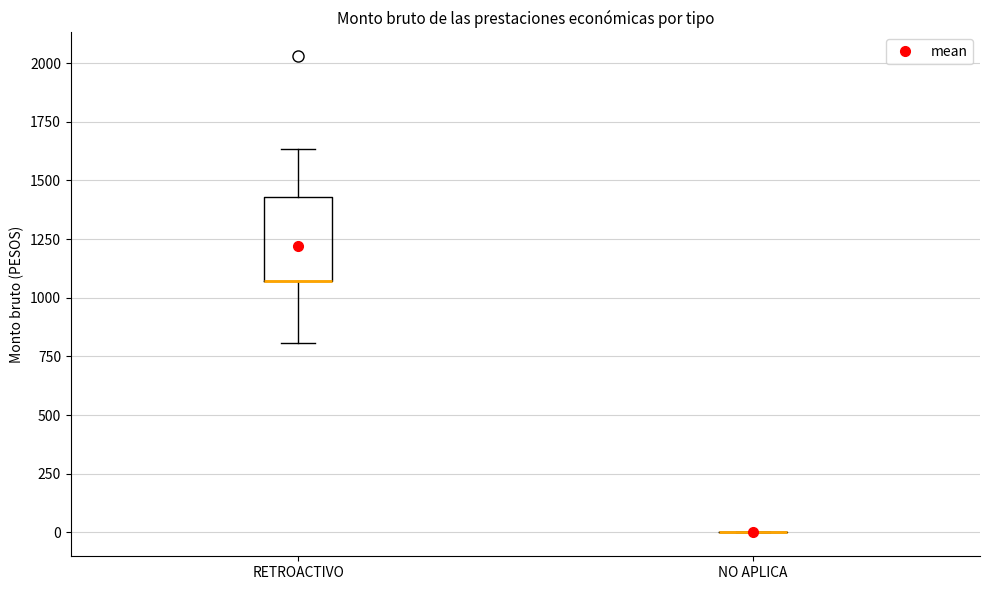

Which box is the tallest, from its lower edge to its upper edge?

RETROACTIVO